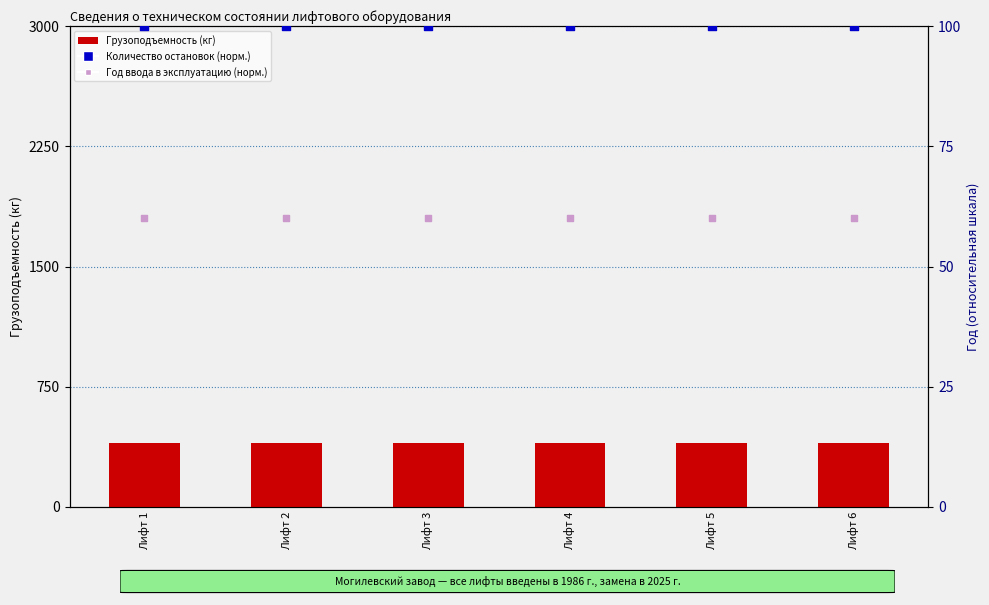

Which series has the largest Y range (max minus min)?

Грузоподъемность (кг)